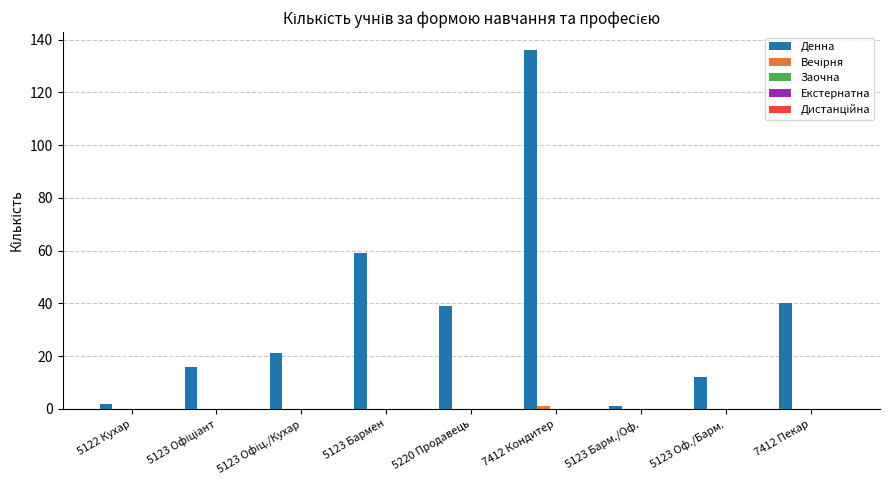

The value of Денна at 7412 Кондитер is 245. True or false?

False